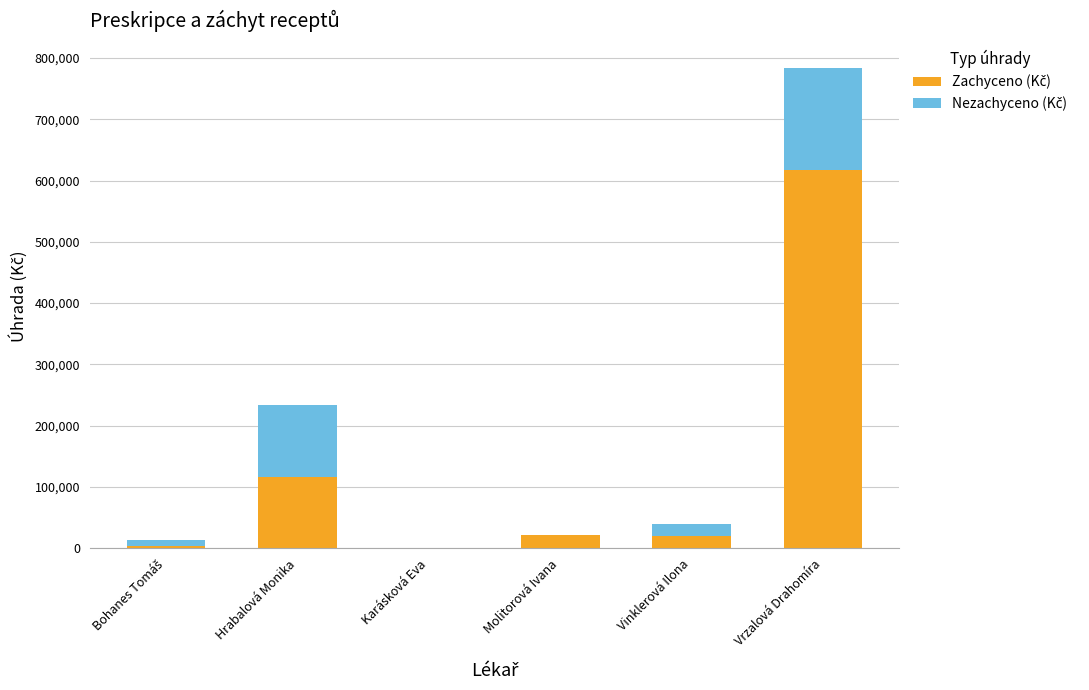

What is the total value across all series at Molitorová Ivana?

20851.4